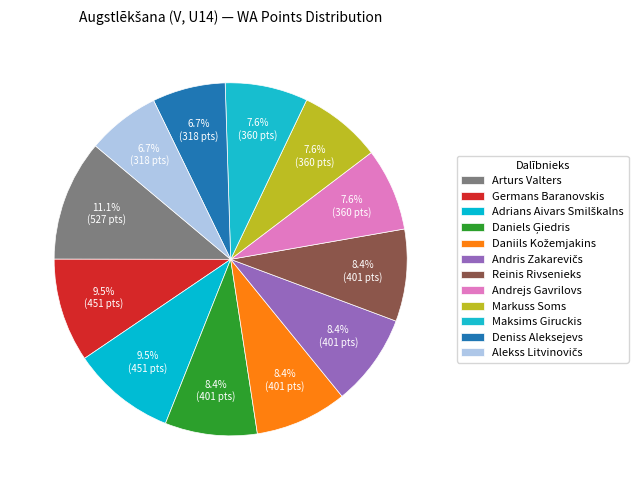

Which category has the biggest portion of the pie?

Arturs Valters